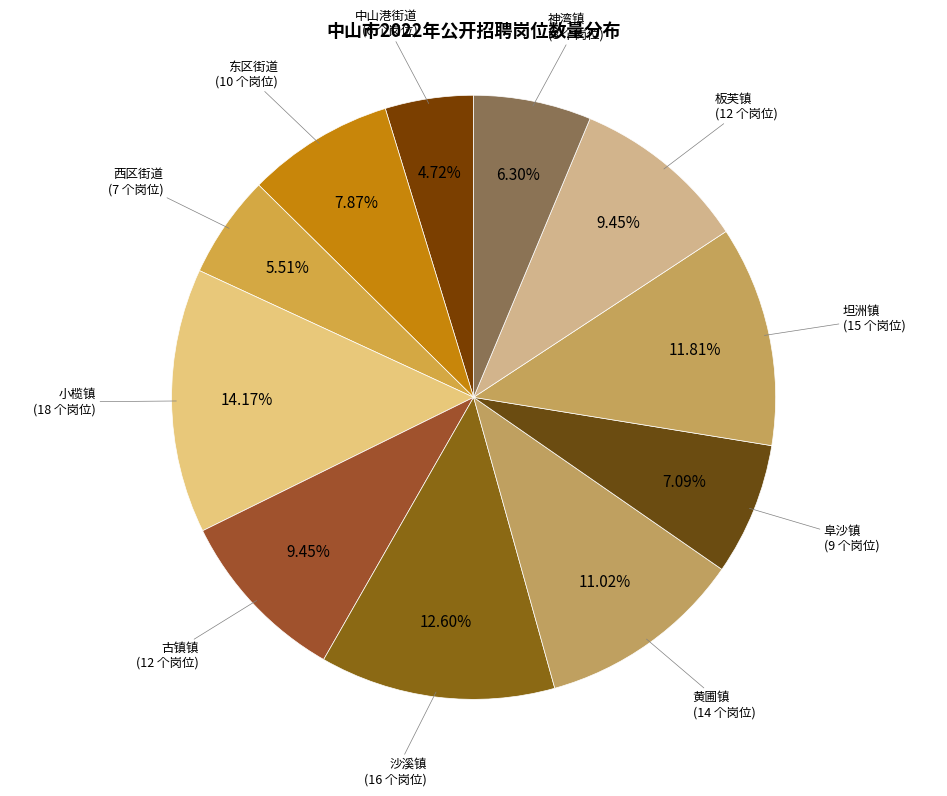

How many segments does this pie chart have?

11